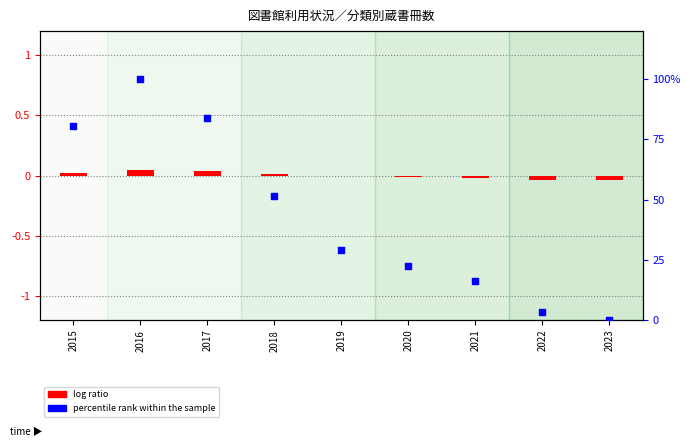

Which series has the largest Y range (max minus min)?

percentile rank within the sample